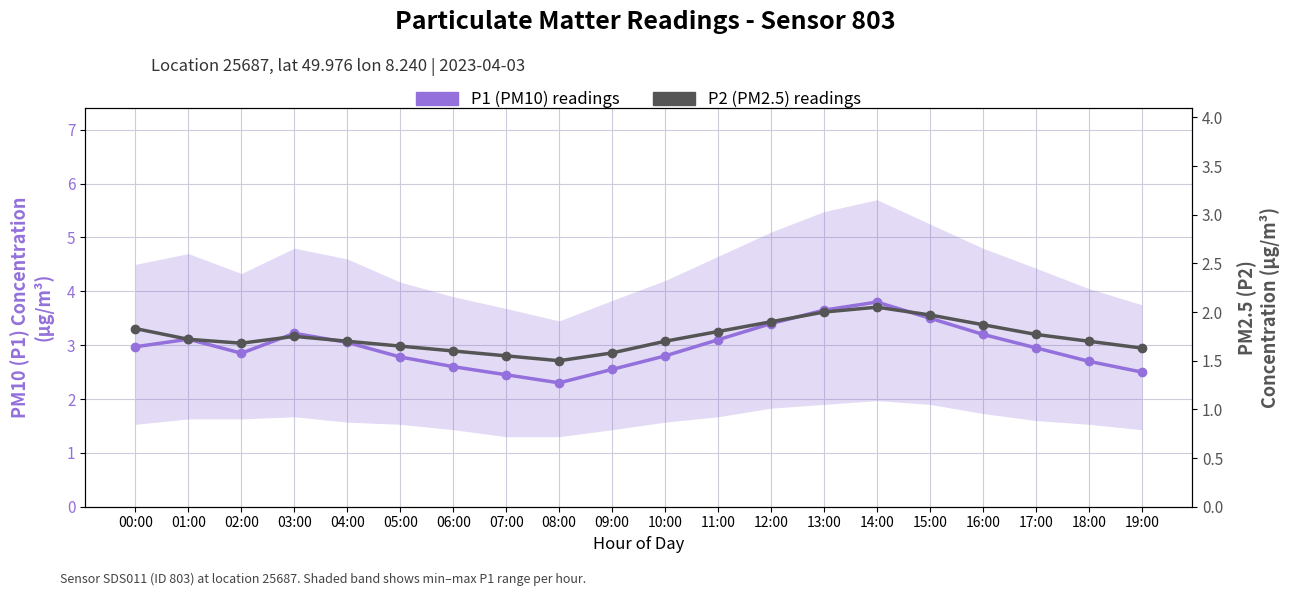

At how many categories does at least one series exceed 2?

20